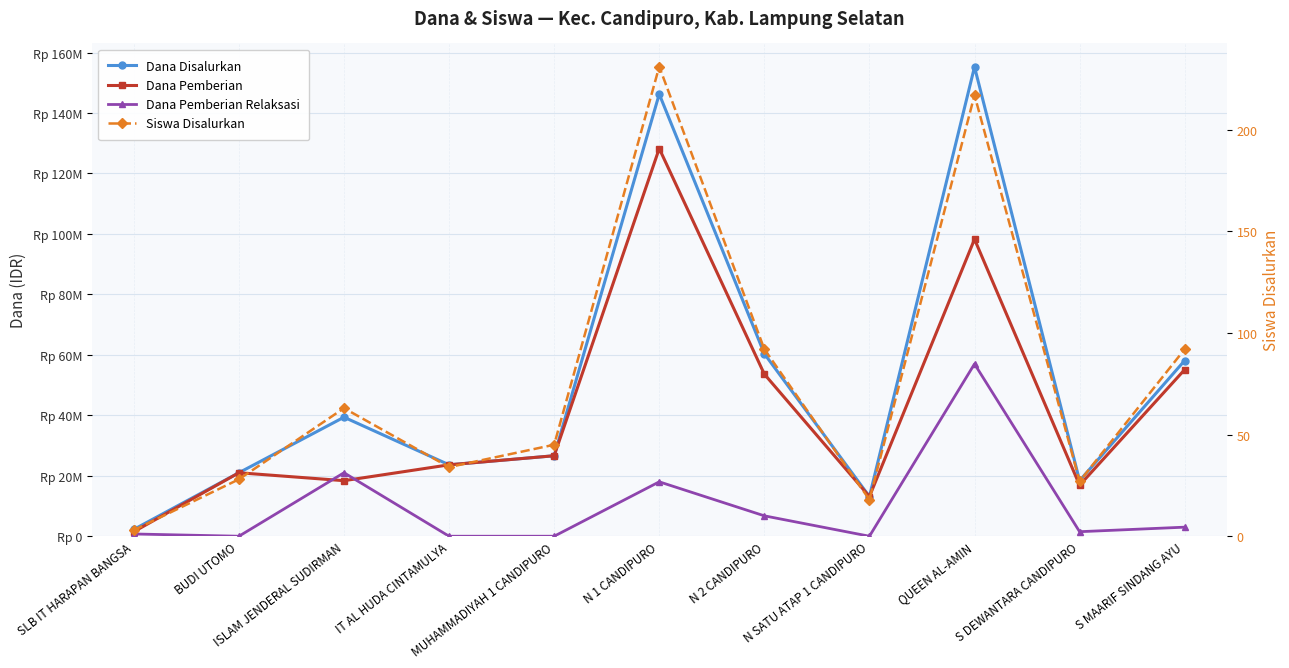

What is the label of the 3rd point from the right?

QUEEN AL-AMIN